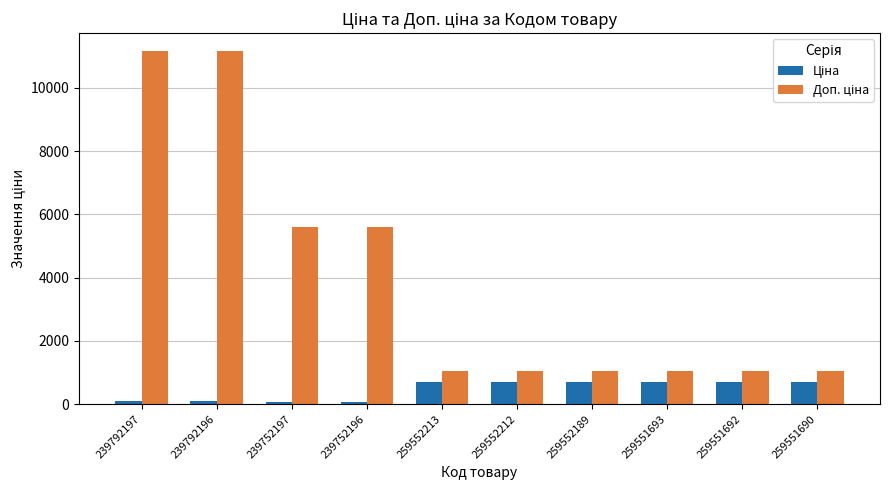

What is the difference between the highest and lowest values at 259551692?

336.5